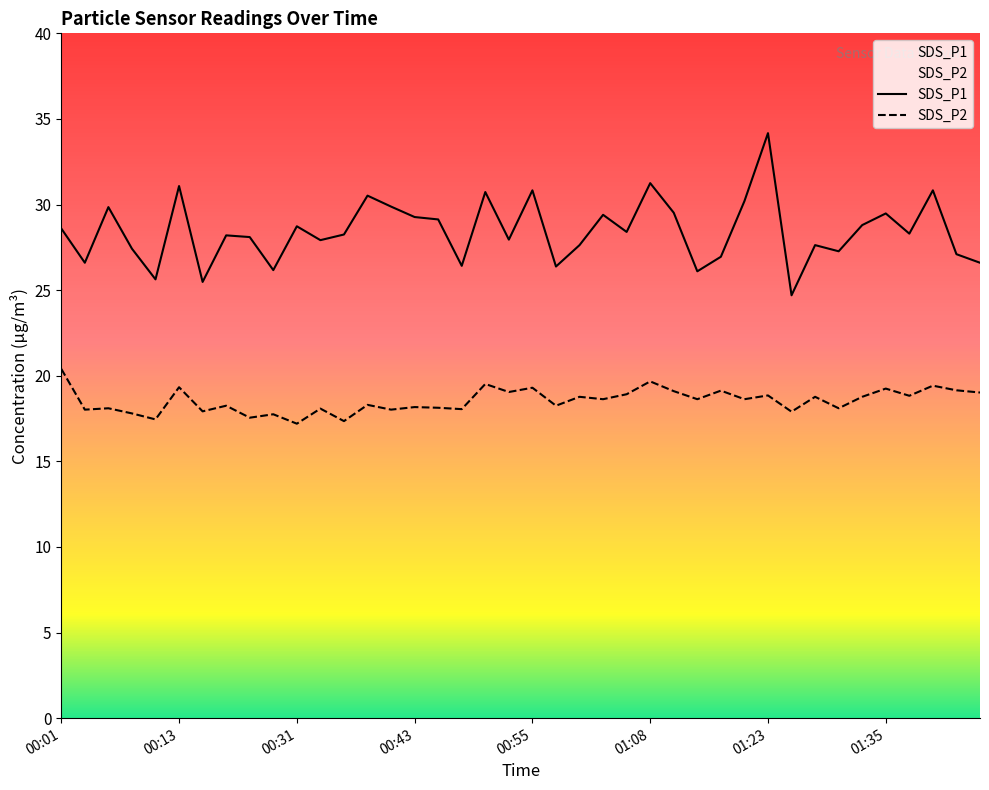

What is the label of the 12th point from the right?

01:18